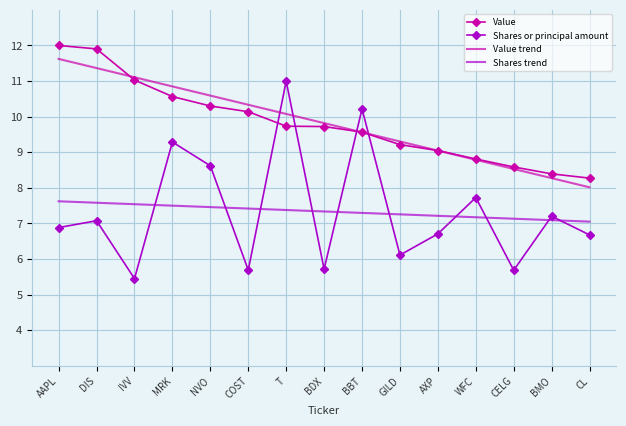

Where is Value trend nearest to the value 9?

AXP